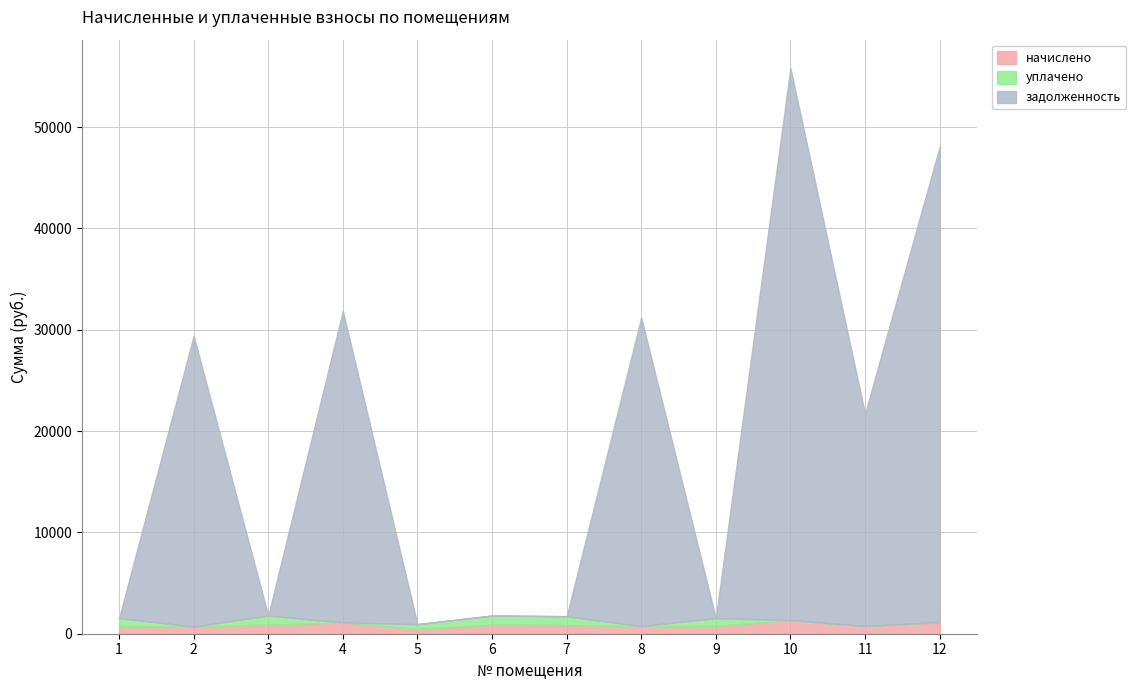

Is the value of задолженность at 2 greater than the value of начислено at 11?

Yes